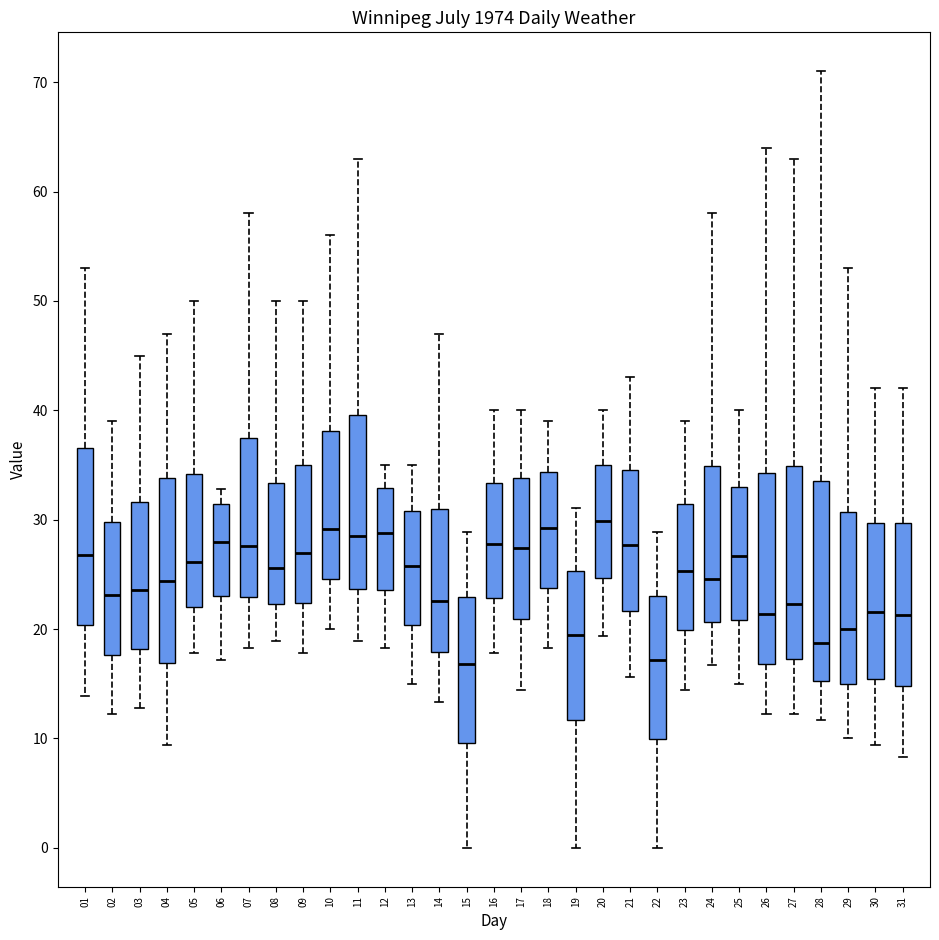

Reading left to right, transcribe this box plot: for each box, give where its median line is, the range the box spans, and where its two whiskers end, as read against the y-axis. The values are not printed on the chart, so give them approximately, as read against the axis.

01: median 27, box 20 to 37, whiskers 14 to 53
02: median 23, box 18 to 30, whiskers 12 to 39
03: median 24, box 18 to 32, whiskers 13 to 45
04: median 24, box 17 to 34, whiskers 9 to 47
05: median 26, box 22 to 34, whiskers 18 to 50
06: median 28, box 23 to 31, whiskers 17 to 33
07: median 28, box 23 to 37, whiskers 18 to 58
08: median 26, box 22 to 33, whiskers 19 to 50
09: median 27, box 22 to 35, whiskers 18 to 50
10: median 29, box 25 to 38, whiskers 20 to 56
11: median 29, box 24 to 40, whiskers 19 to 63
12: median 29, box 24 to 33, whiskers 18 to 35
13: median 26, box 20 to 31, whiskers 15 to 35
14: median 23, box 18 to 31, whiskers 13 to 47
15: median 17, box 10 to 23, whiskers 0 to 29
16: median 28, box 23 to 33, whiskers 18 to 40
17: median 27, box 21 to 34, whiskers 14 to 40
18: median 29, box 24 to 34, whiskers 18 to 39
19: median 20, box 12 to 25, whiskers 0 to 31
20: median 30, box 25 to 35, whiskers 19 to 40
21: median 28, box 22 to 35, whiskers 16 to 43
22: median 17, box 10 to 23, whiskers 0 to 29
23: median 25, box 20 to 31, whiskers 14 to 39
24: median 25, box 21 to 35, whiskers 17 to 58
25: median 27, box 21 to 33, whiskers 15 to 40
26: median 21, box 17 to 34, whiskers 12 to 64
27: median 22, box 17 to 35, whiskers 12 to 63
28: median 19, box 15 to 34, whiskers 12 to 71
29: median 20, box 15 to 31, whiskers 10 to 53
30: median 22, box 15 to 30, whiskers 9 to 42
31: median 21, box 15 to 30, whiskers 8 to 42